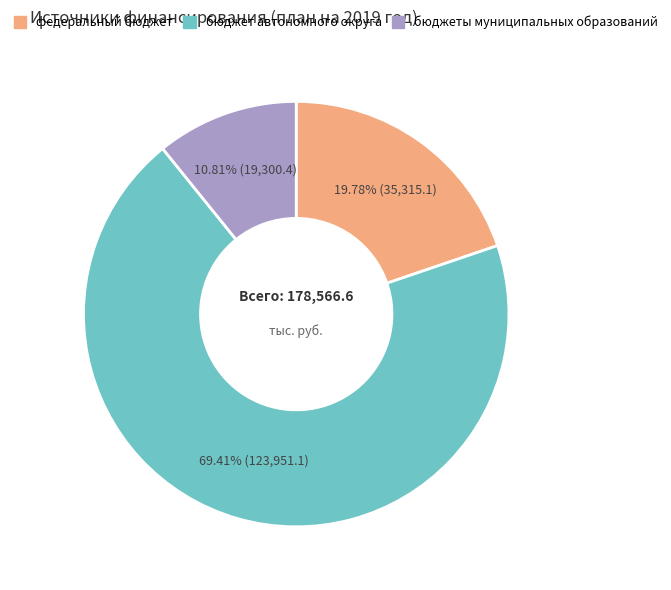

Is there any slice that represents more than half of the pie?

Yes